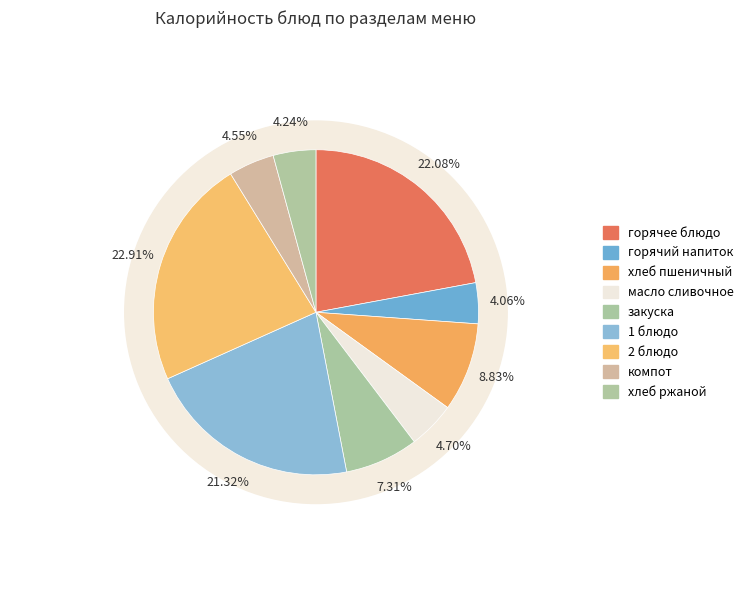

How many segments does this pie chart have?

9